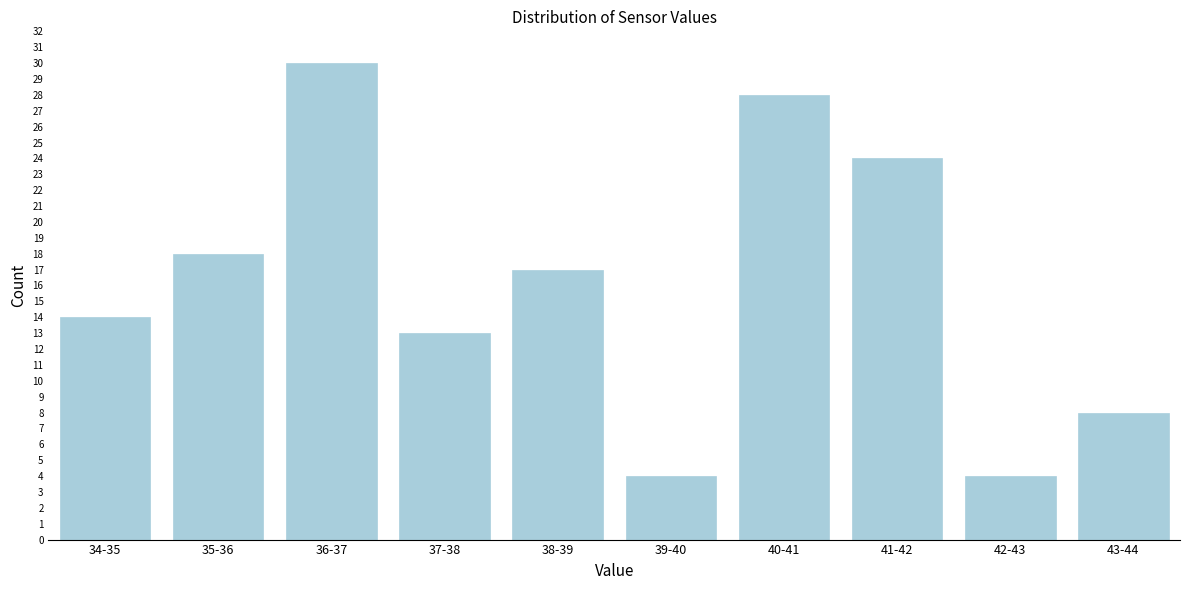

Reading right to left, list all the values displayed in this chart.

43-44=8	42-43=4	41-42=24	40-41=28	39-40=4	38-39=17	37-38=13	36-37=30	35-36=18	34-35=14